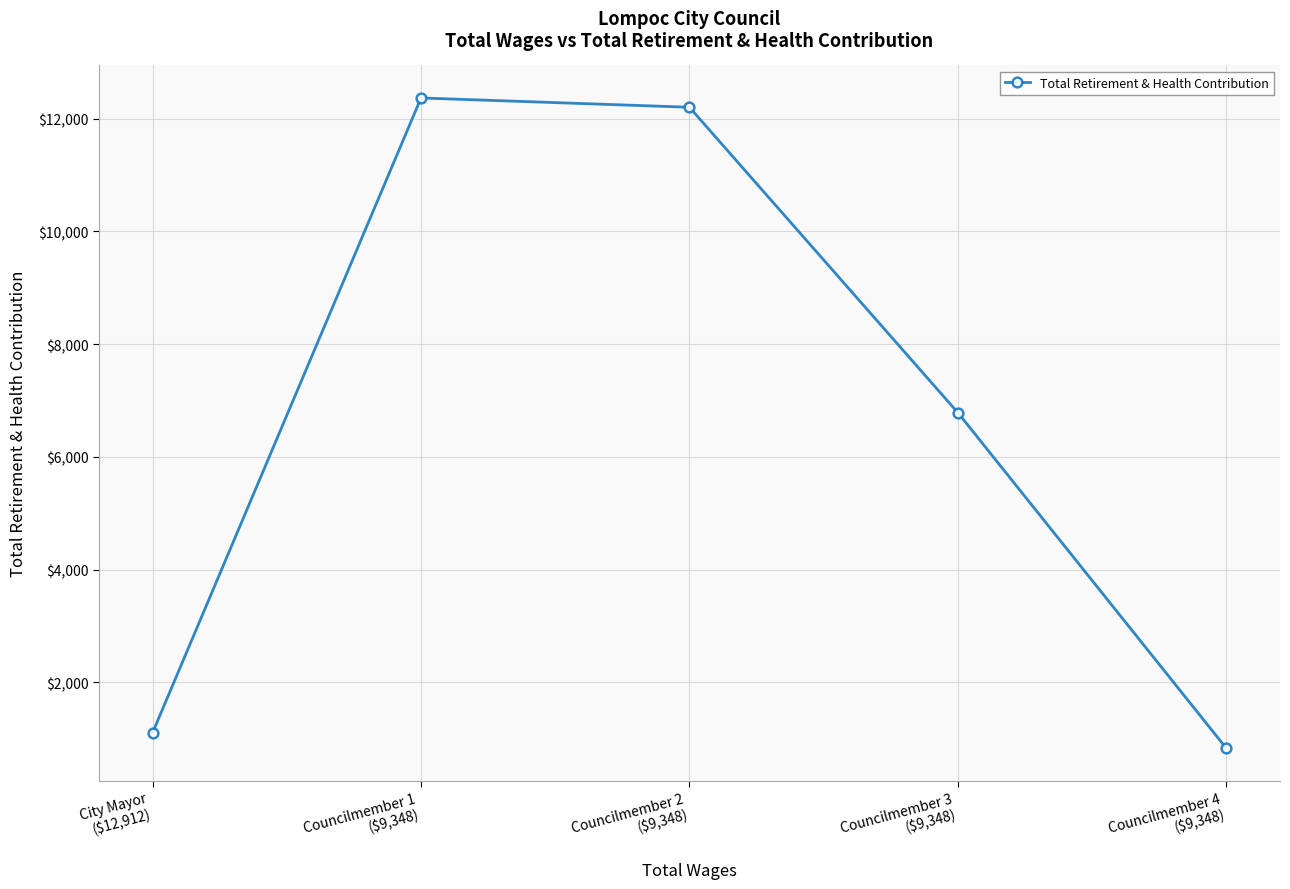

The chart shows a value of 5296 at Councilmember 1
($9,348). True or false?

False